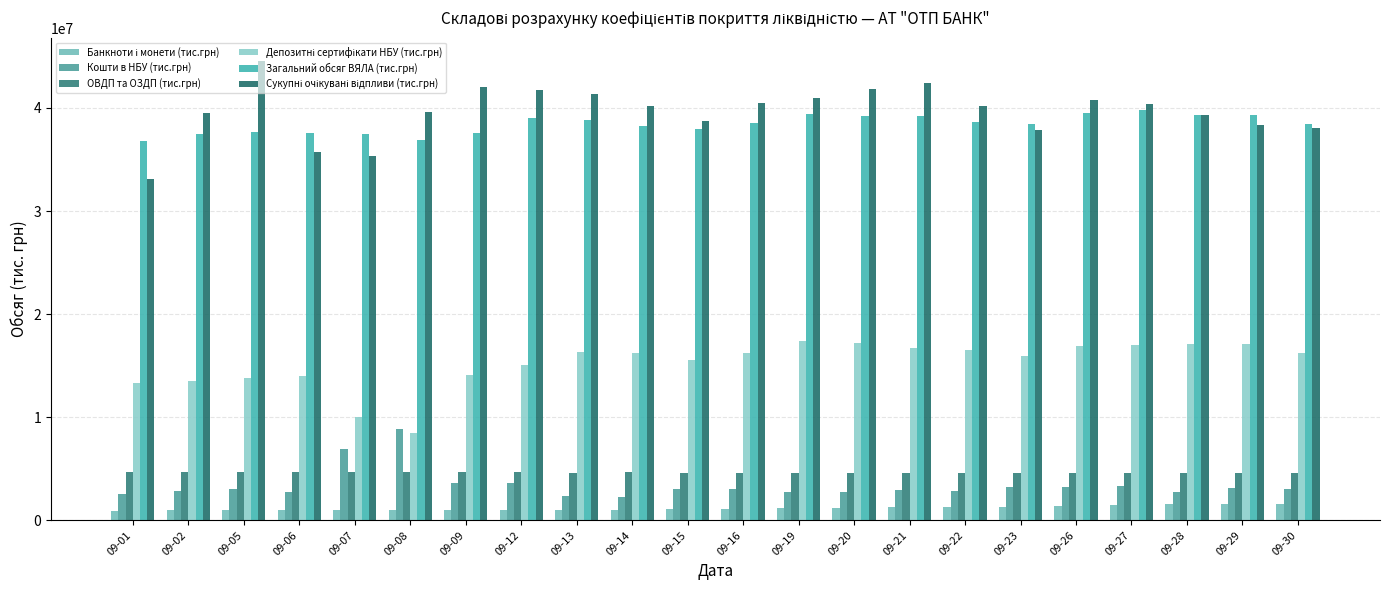

What is the average value of the Загальний обсяг ВЯЛА (тис.грн) series?

38421595.2